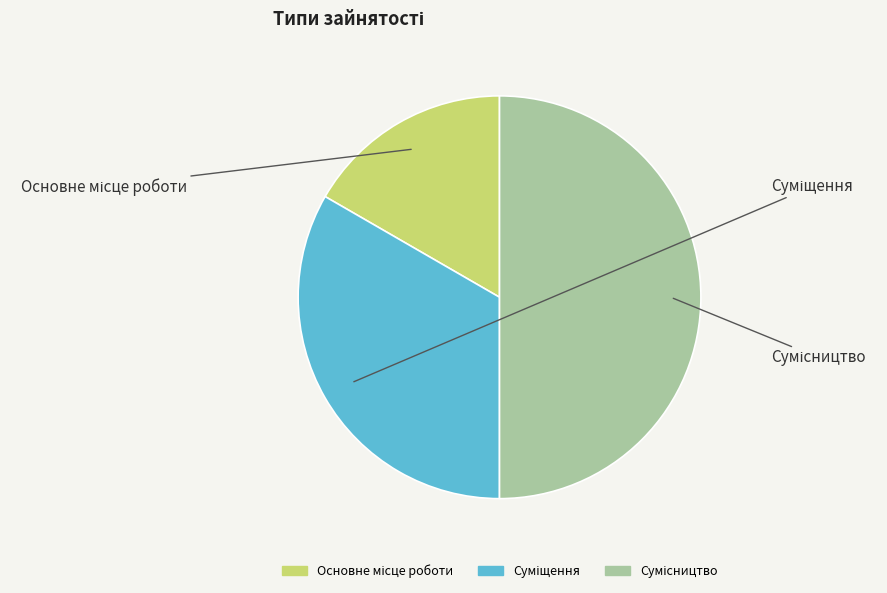

How many slices are in this pie chart?

3